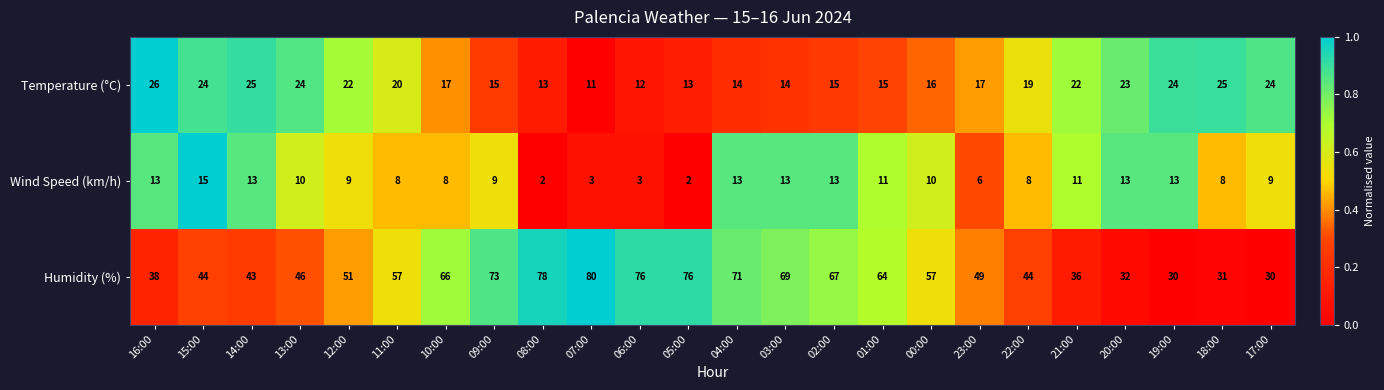

What is the difference between the maximum and minimum values in the Wind Speed (km/h) series?

13